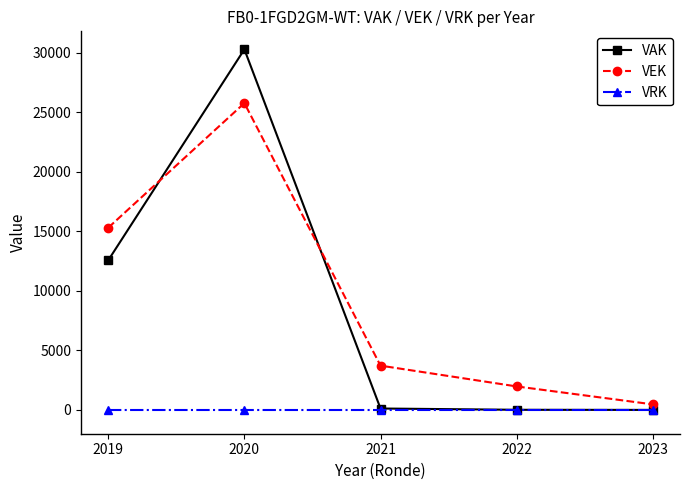

How many series are shown in this chart?

3